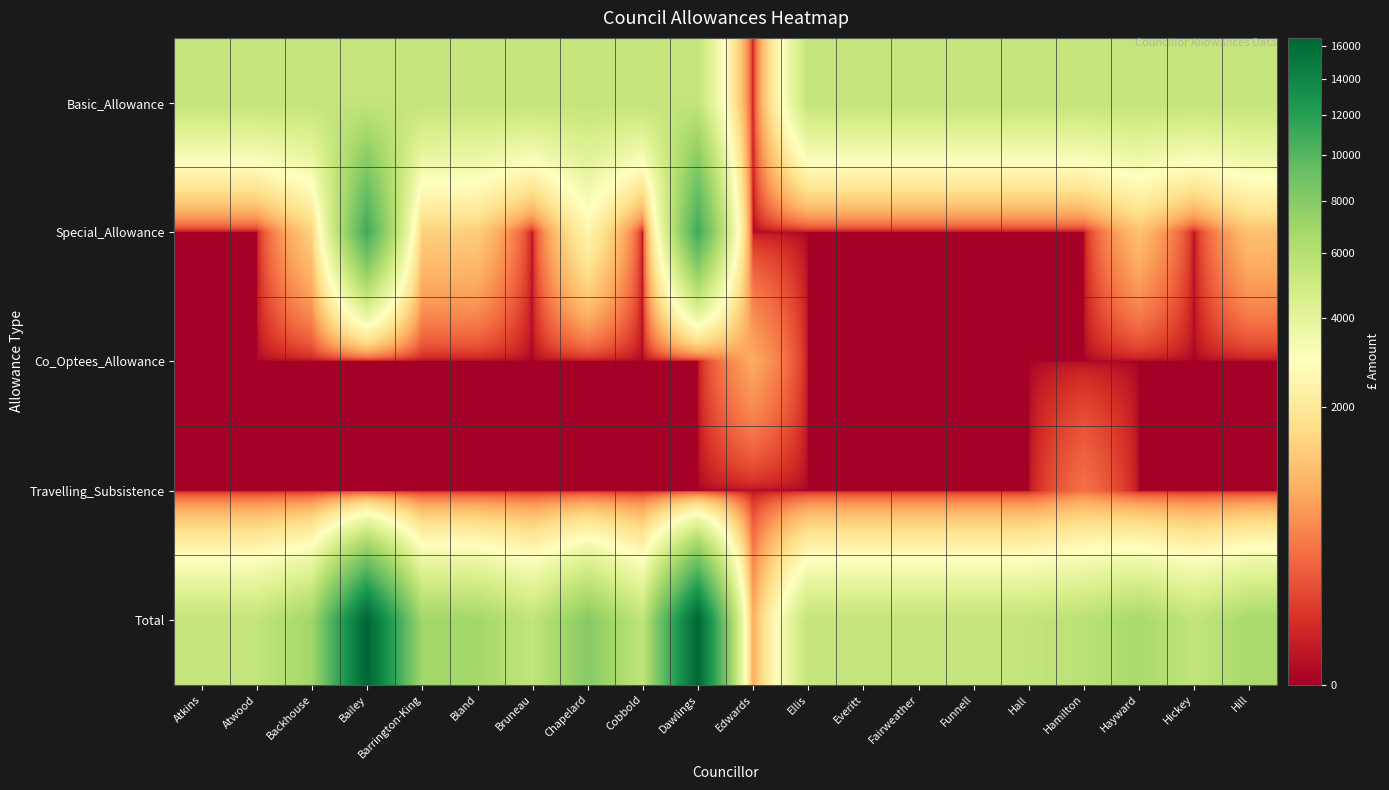

What is the spread (max minus min) of values at Atkins?

5500.1